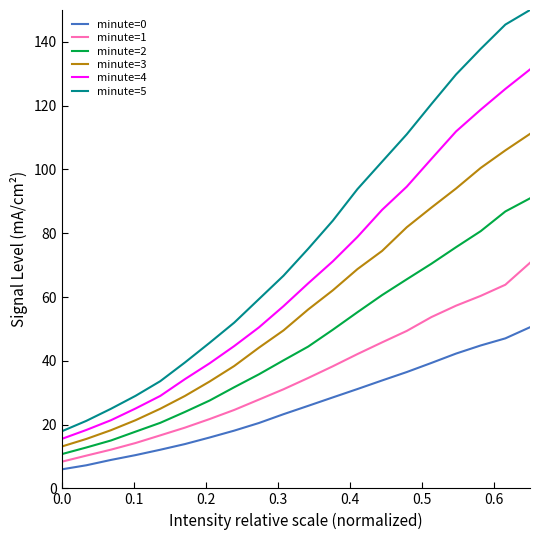

Count the number of data series in this chart.

6